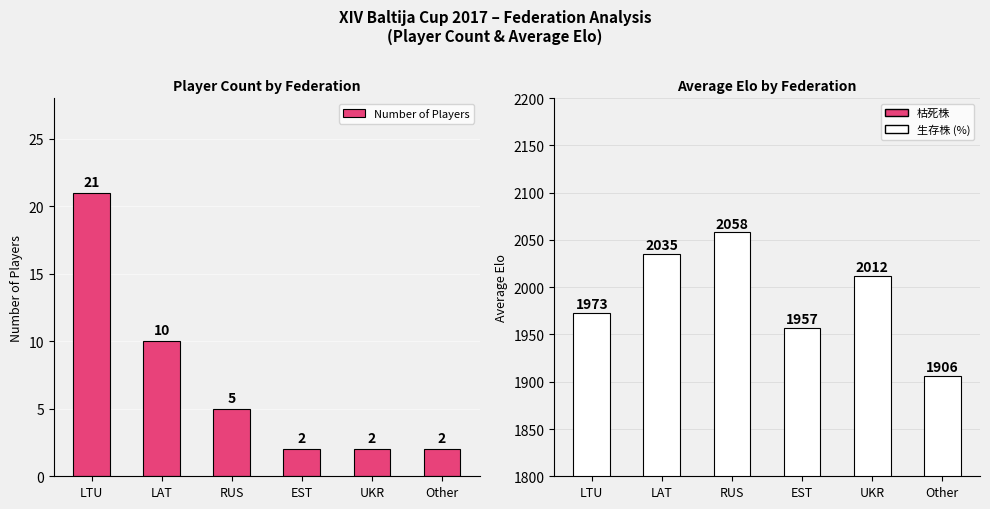

What is the smallest value displayed?

2